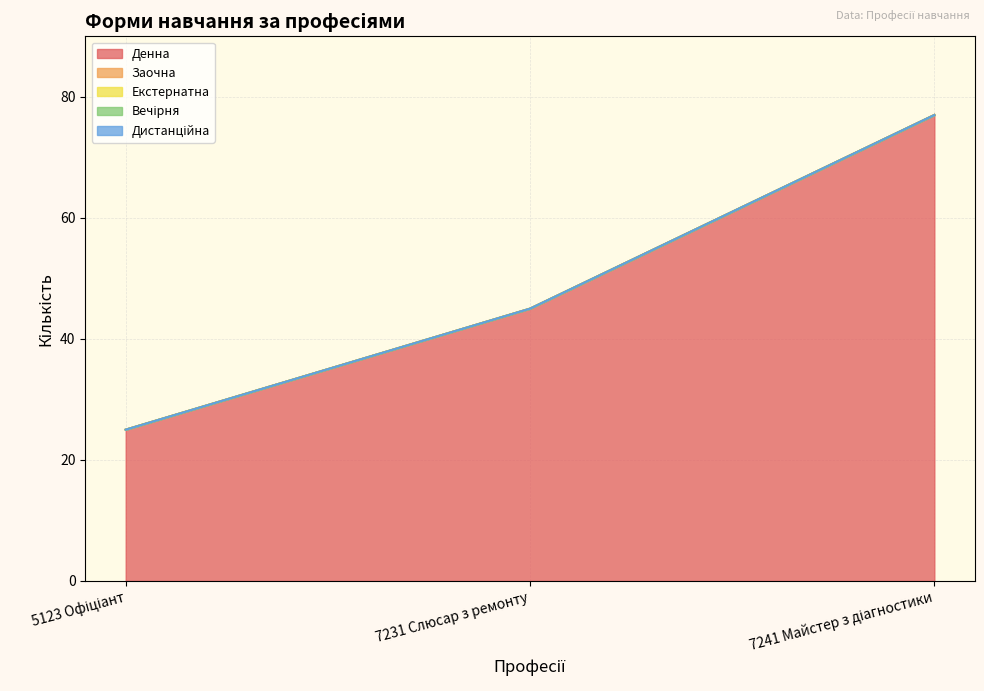

The value of Денна at 5123 Офіціант is 37. True or false?

False